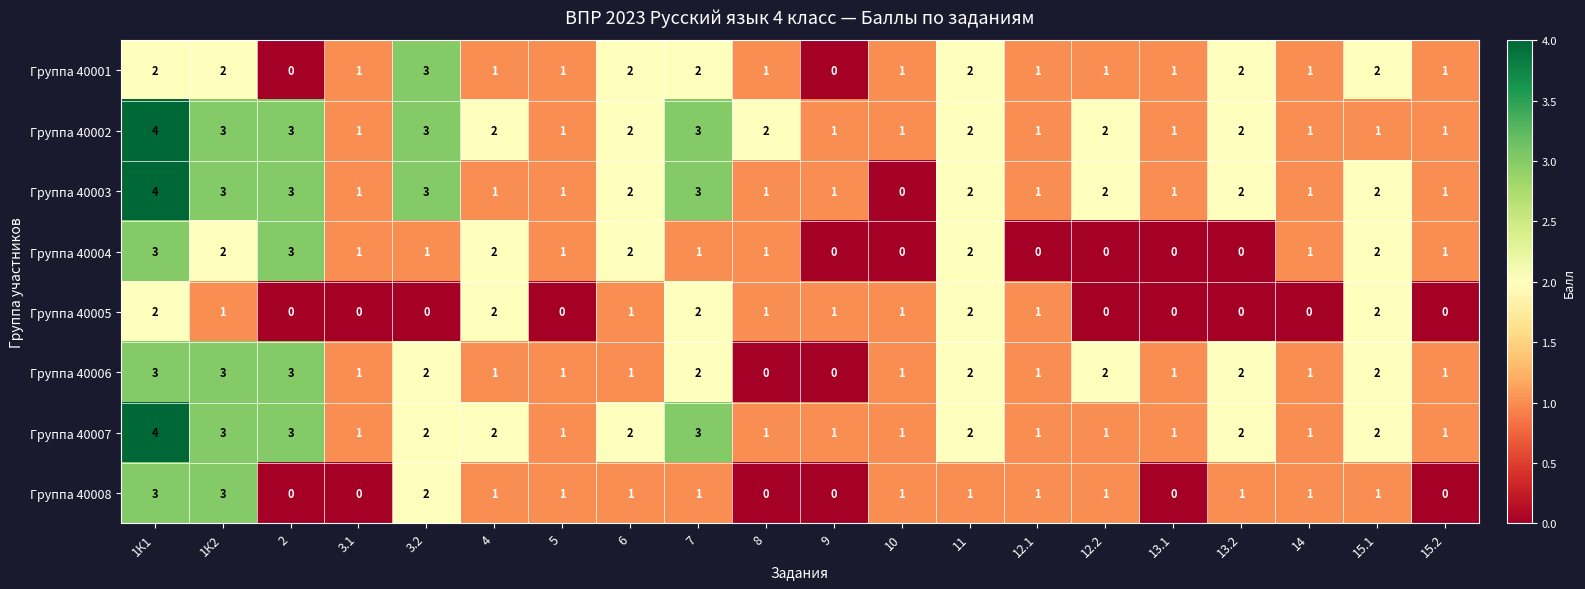

At which category does the chart reach its peak across all series?

1К1